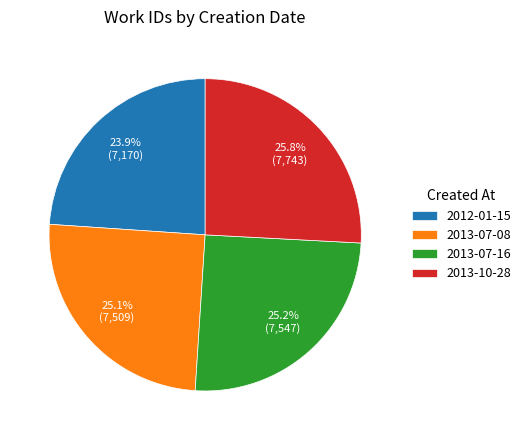

How many slices are in this pie chart?

4